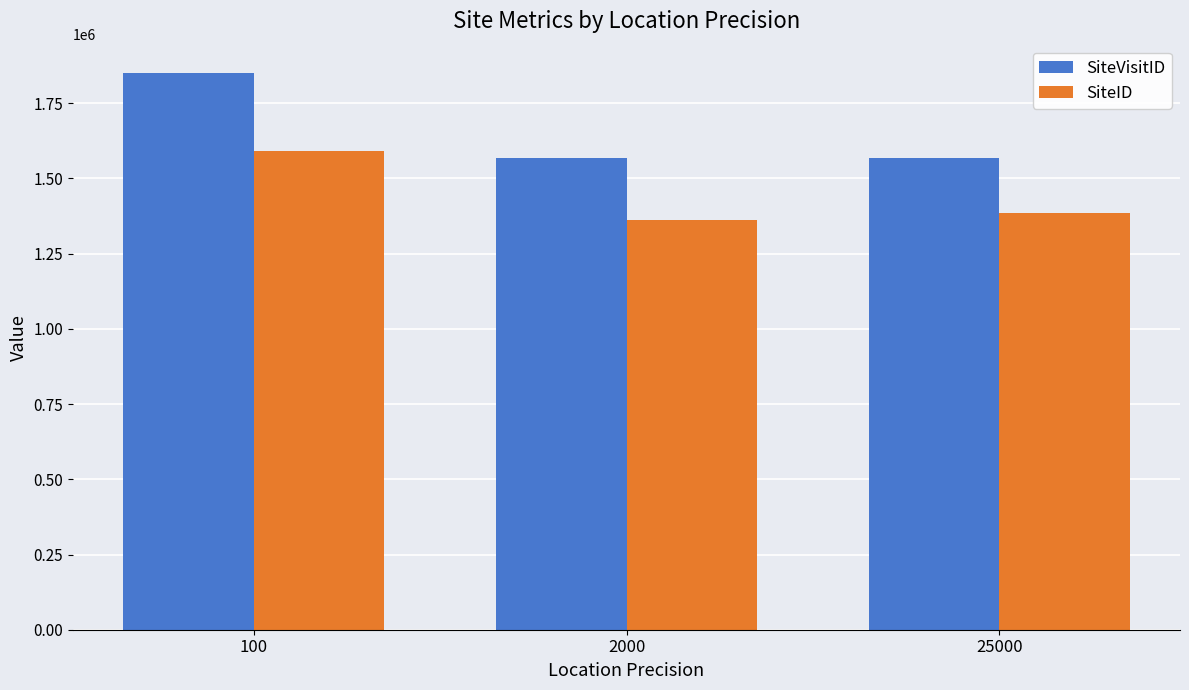

Rank the series by their maximum value, from highest to lowest.

SiteVisitID, SiteID